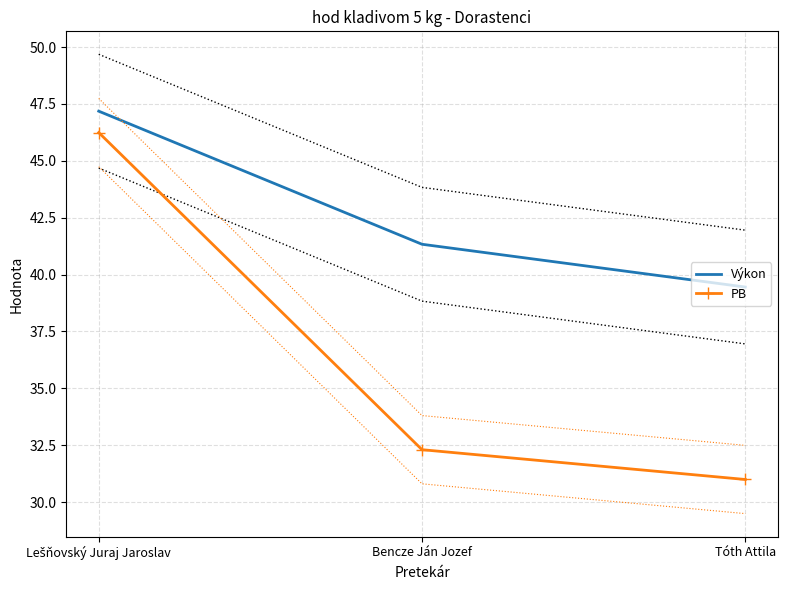

What is the label of the 2nd point from the left?

Bencze Ján Jozef